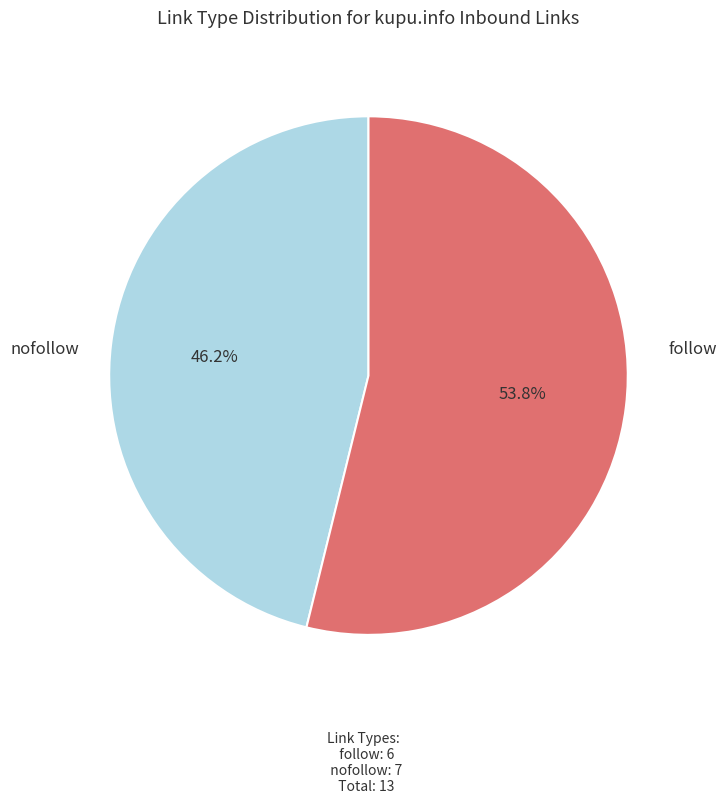

Which slice is the smallest?

follow